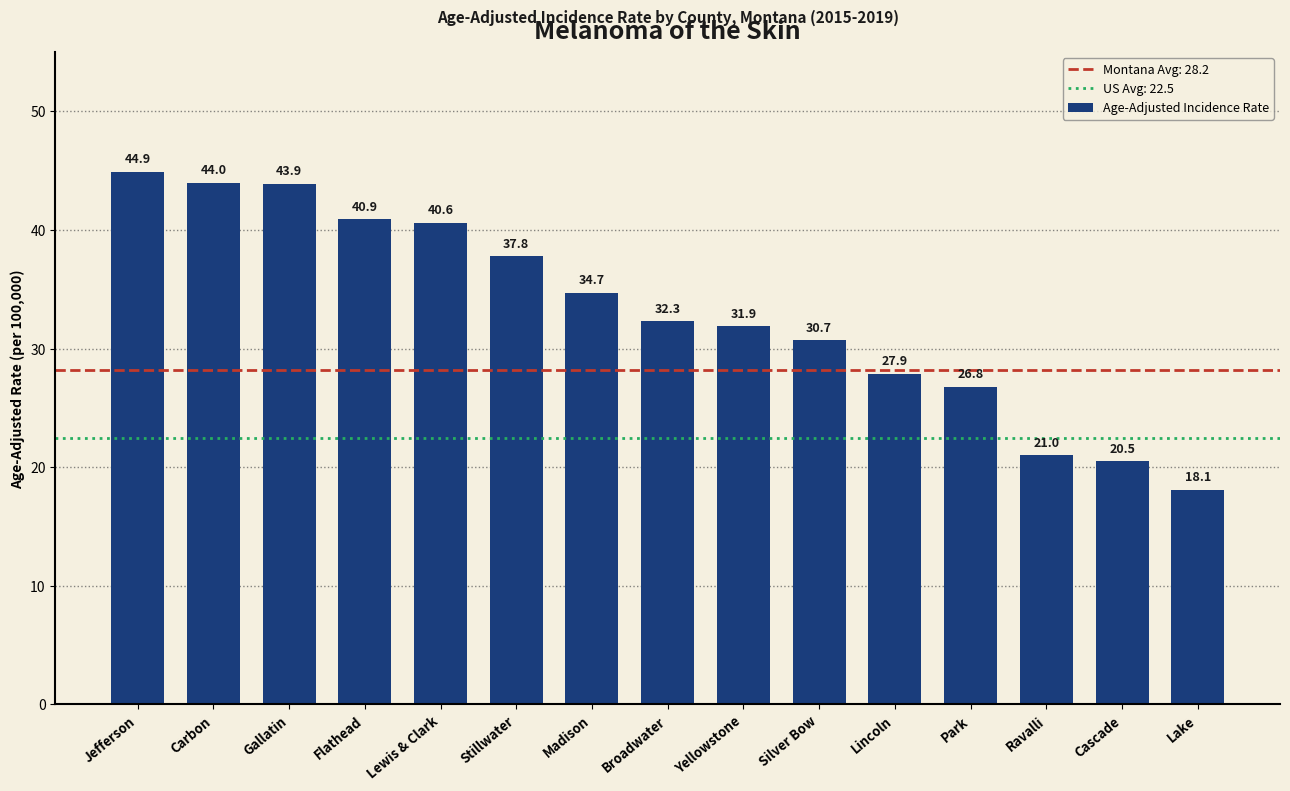

What is the difference between the maximum and minimum values?

26.8